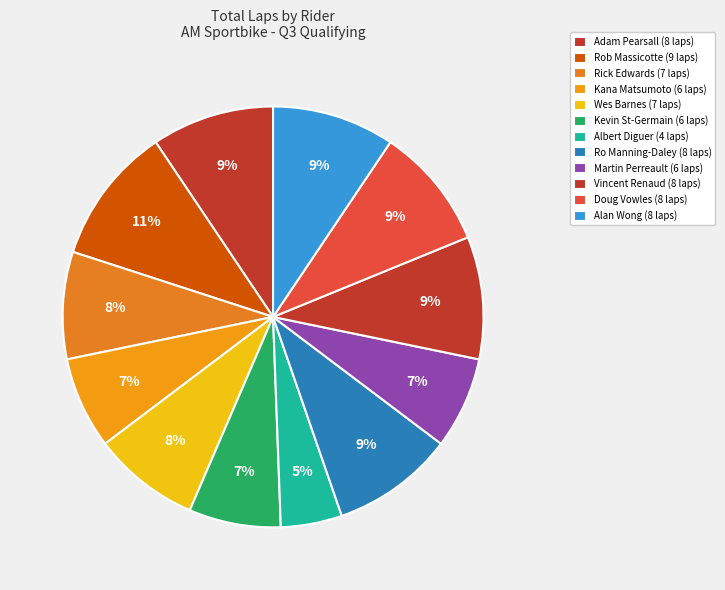

To the nearest percent, what portion does Ro Manning-Daley represent?

9%